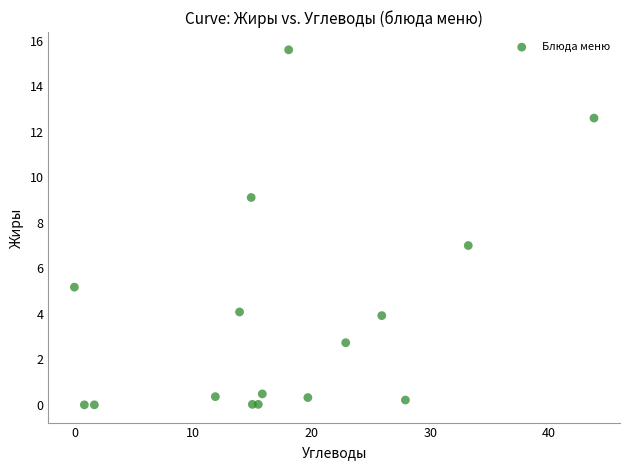

What is the range of X values (max minus min)?

43.8